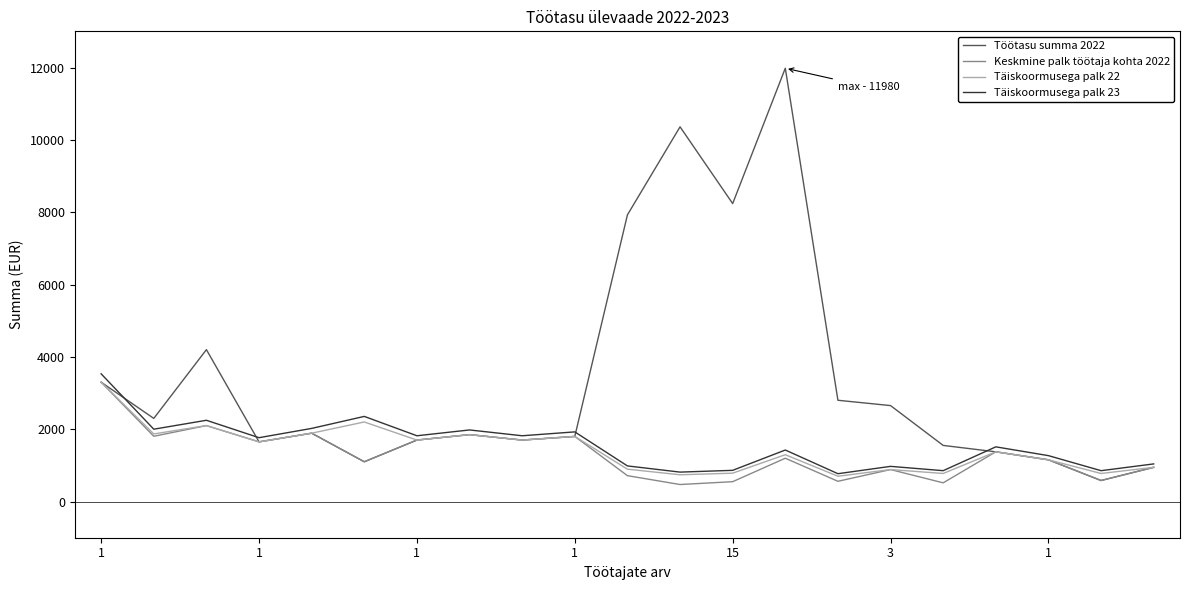

Which series has the largest range (max minus min)?

Töötasu summa 2022